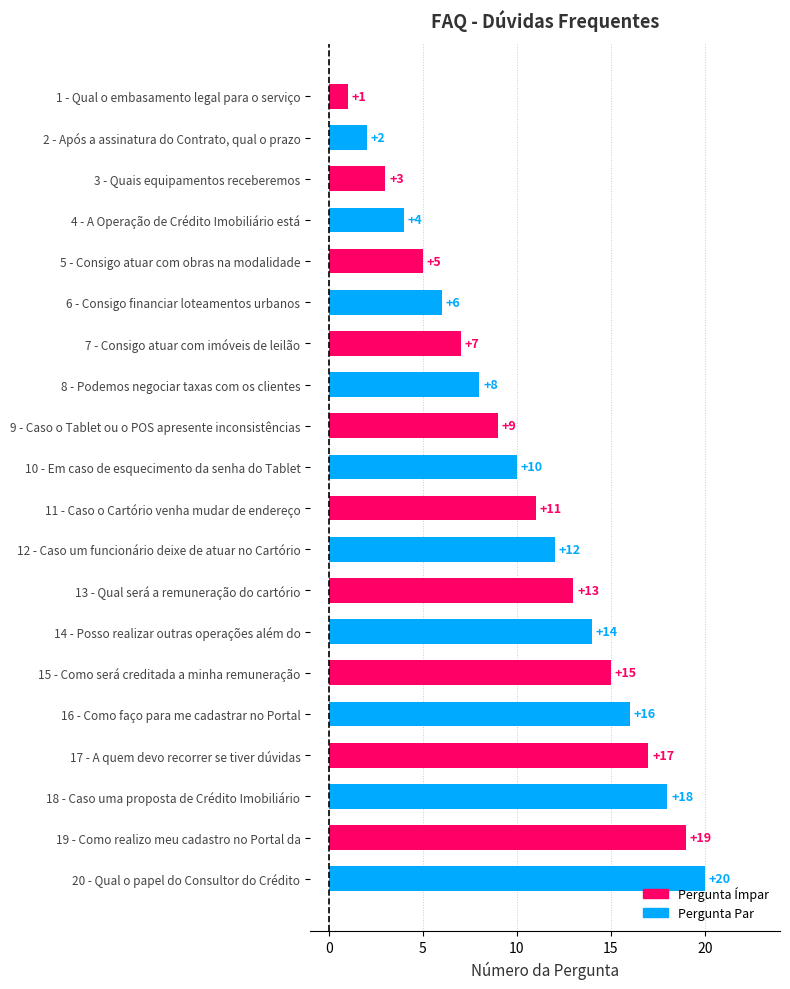

Where is the data nearest to the value 10?

10 - Em caso de esquecimento da senha do Tablet